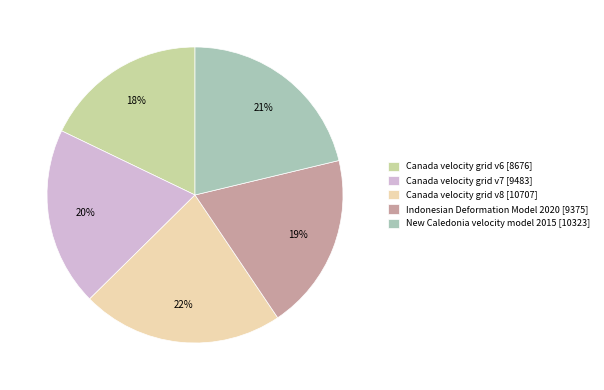

Does Canada velocity grid v6 represent more than half of the total?

No